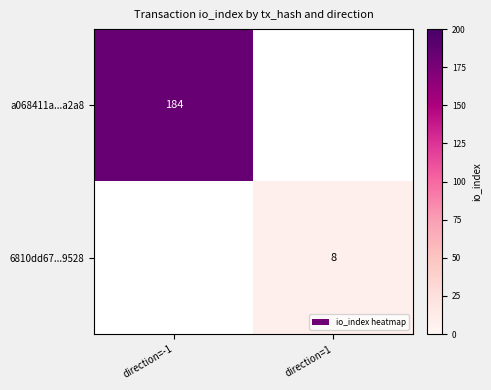

Which category has the lowest value across all series?

direction=1